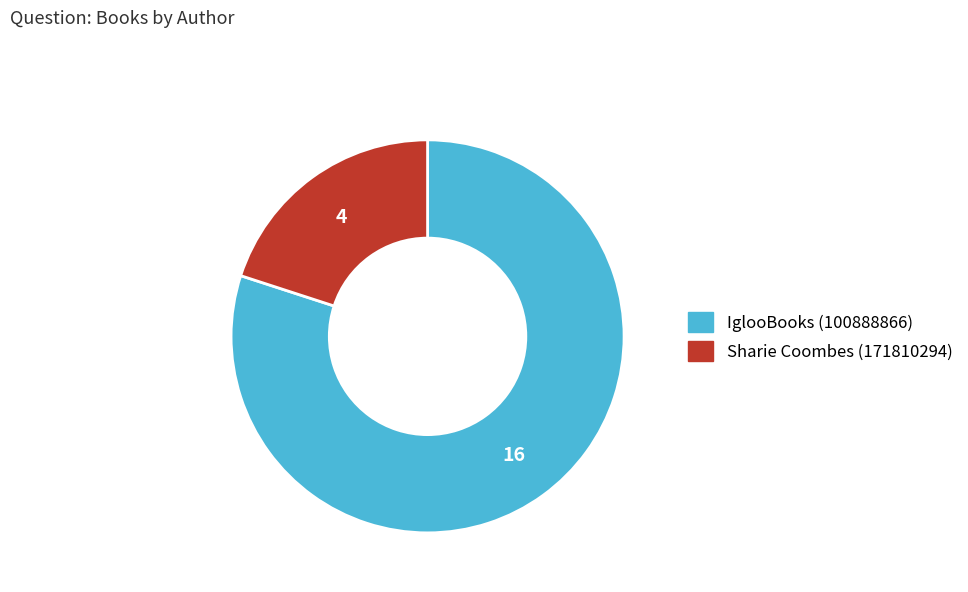

Between Sharie Coombes (171810294) and IglooBooks (100888866), which is larger?

IglooBooks (100888866)